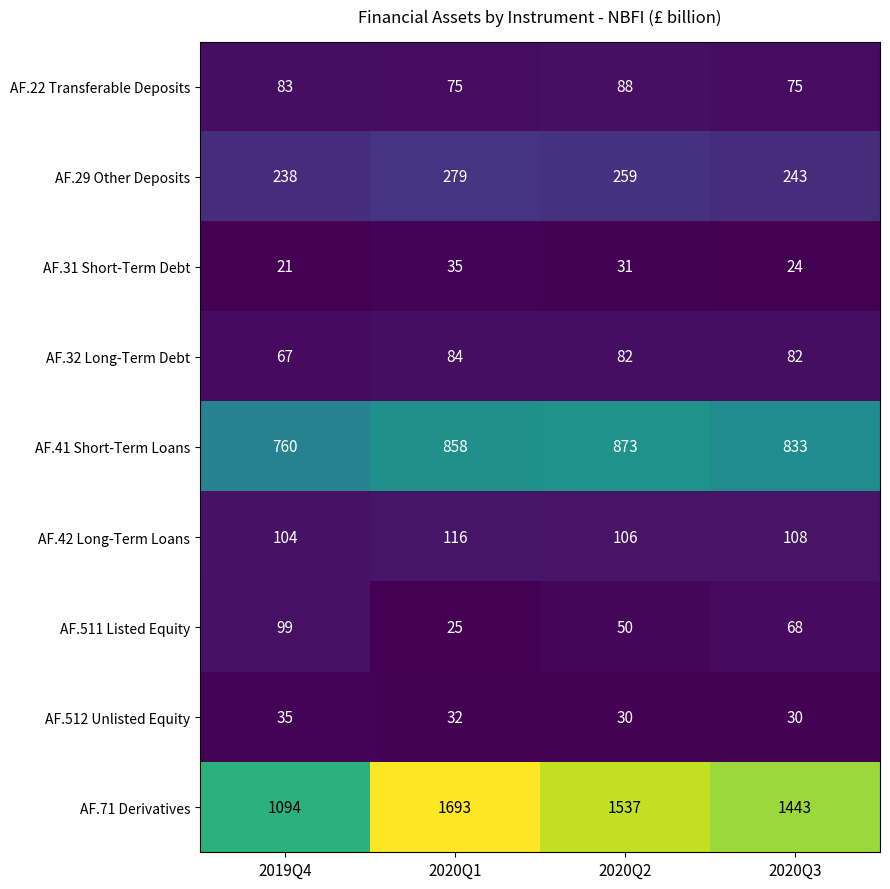

Which series changed the most between 2020Q2 and 2020Q3?

AF.71 Derivatives